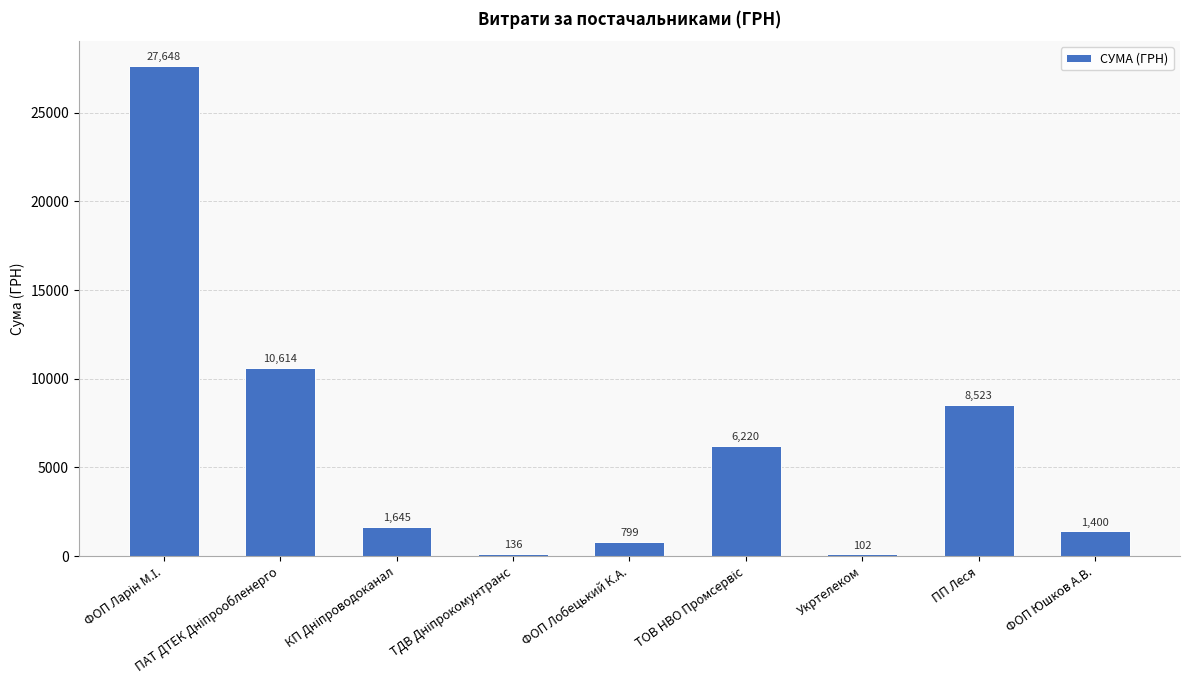

What is the label of the 3rd bar from the right?

Укртелеком